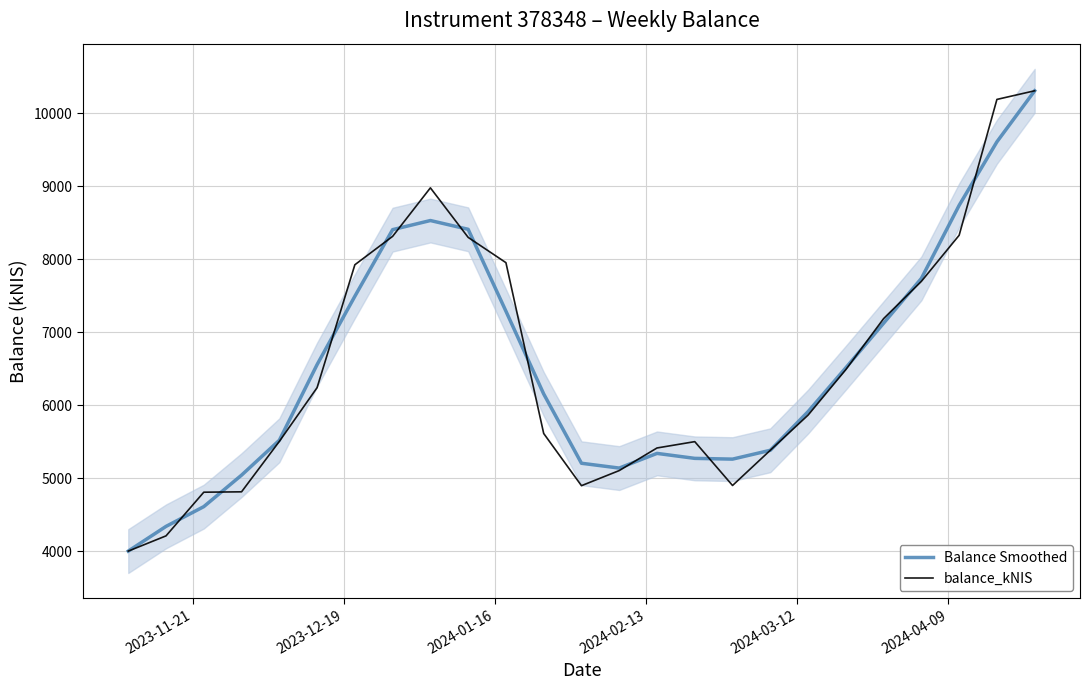

Rank the series by their maximum value, from highest to lowest.

Balance Smoothed, balance_kNIS